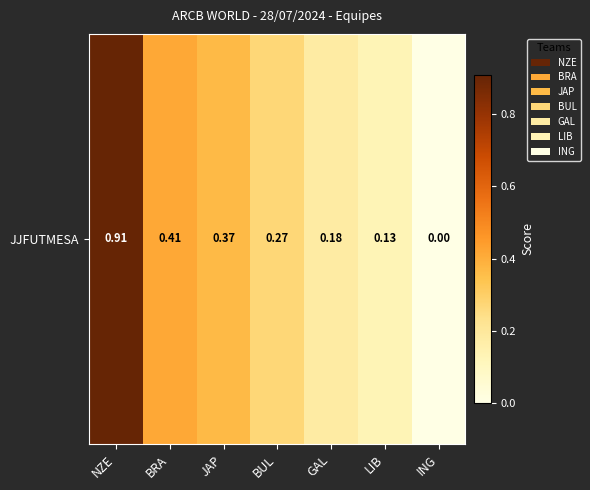

Reading right to left, what are all the values shown in this chart?

ING=0.0	LIB=0.1	GAL=0.2	BUL=0.3	JAP=0.4	BRA=0.4	NZE=0.9